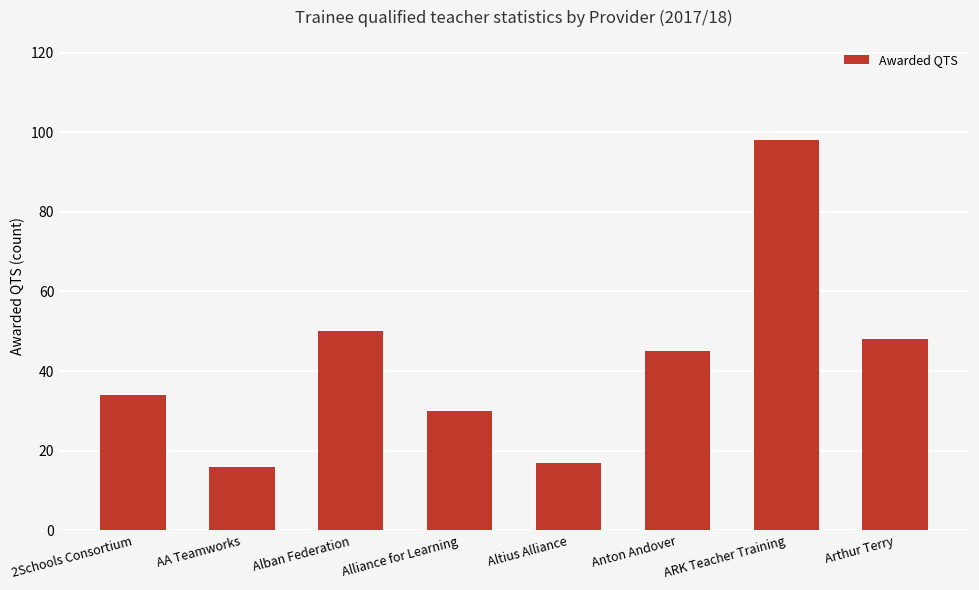

Rank the categories by value from lowest to highest.

AA Teamworks, Altius Alliance, Alliance for Learning, 2Schools Consortium, Anton Andover, Arthur Terry, Alban Federation, ARK Teacher Training